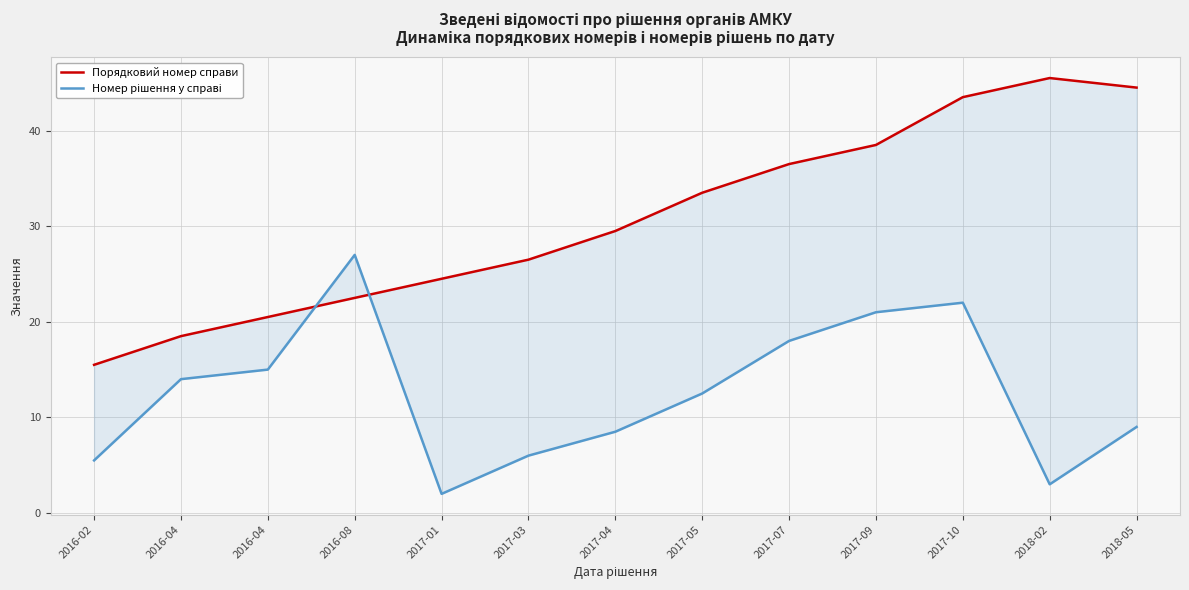

What is the spread (max minus min) of values at 2017-04?

21.0